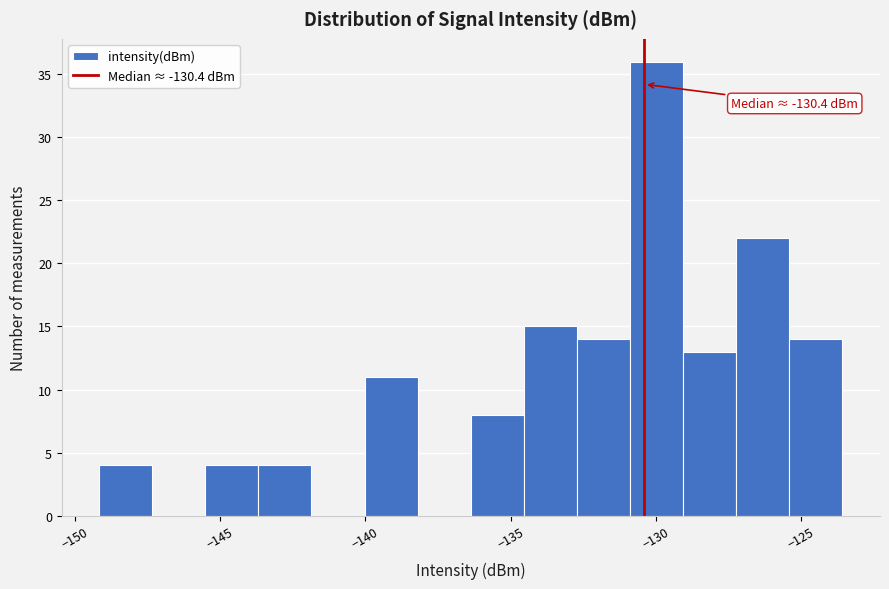

Around what value on the x-axis is the tallest bar? Give the approximate position of its centre, as read against the axis.

-130.0